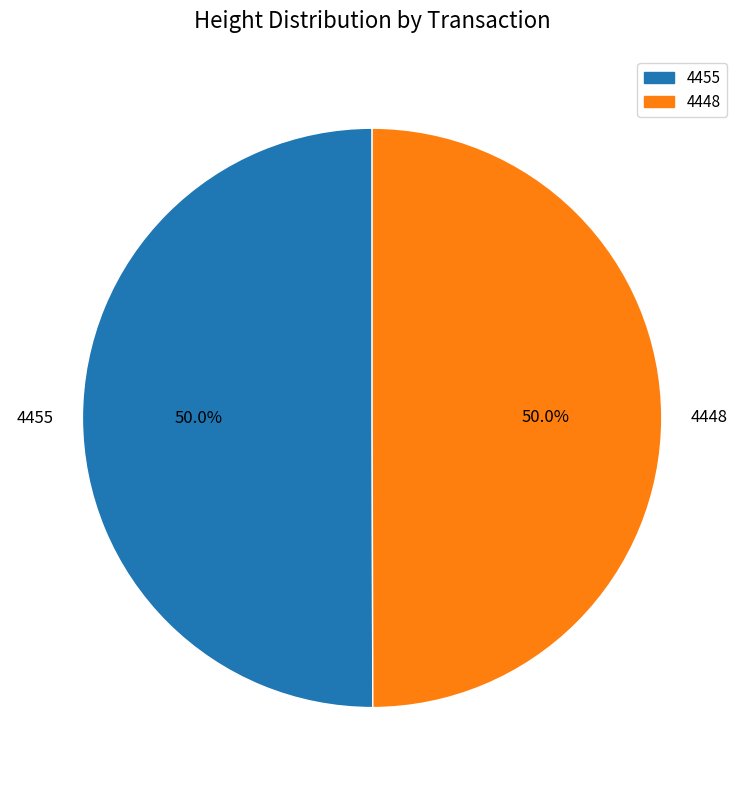

The 4455 slice represents 62% of the pie. True or false?

False